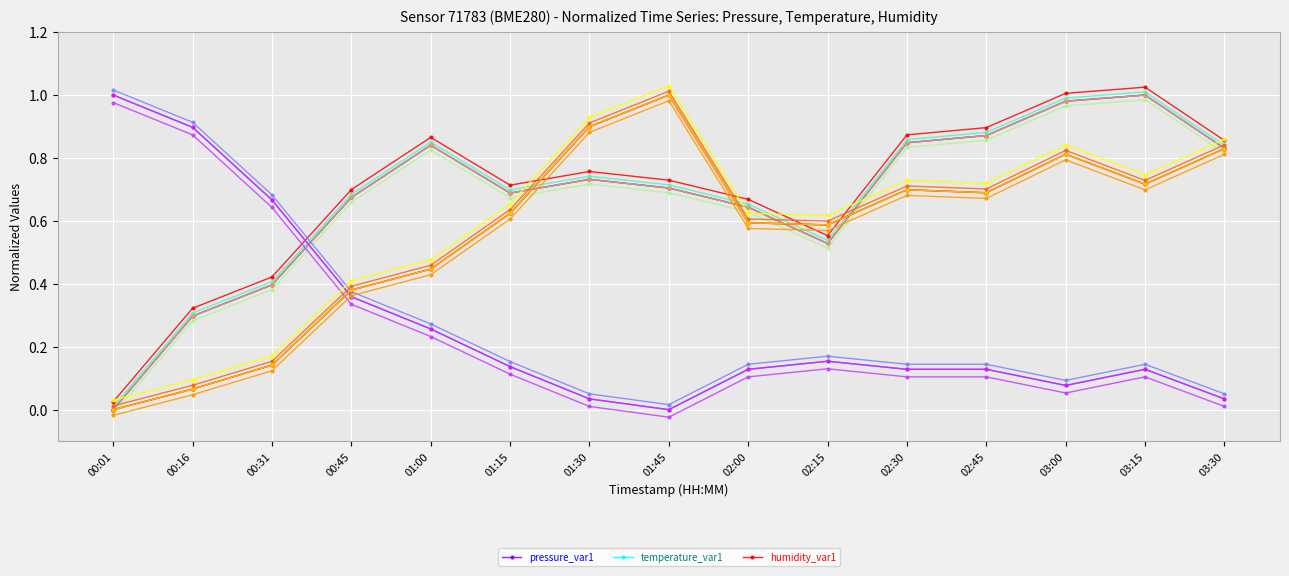

What is the sum of all pressure_var1 values?

10.0